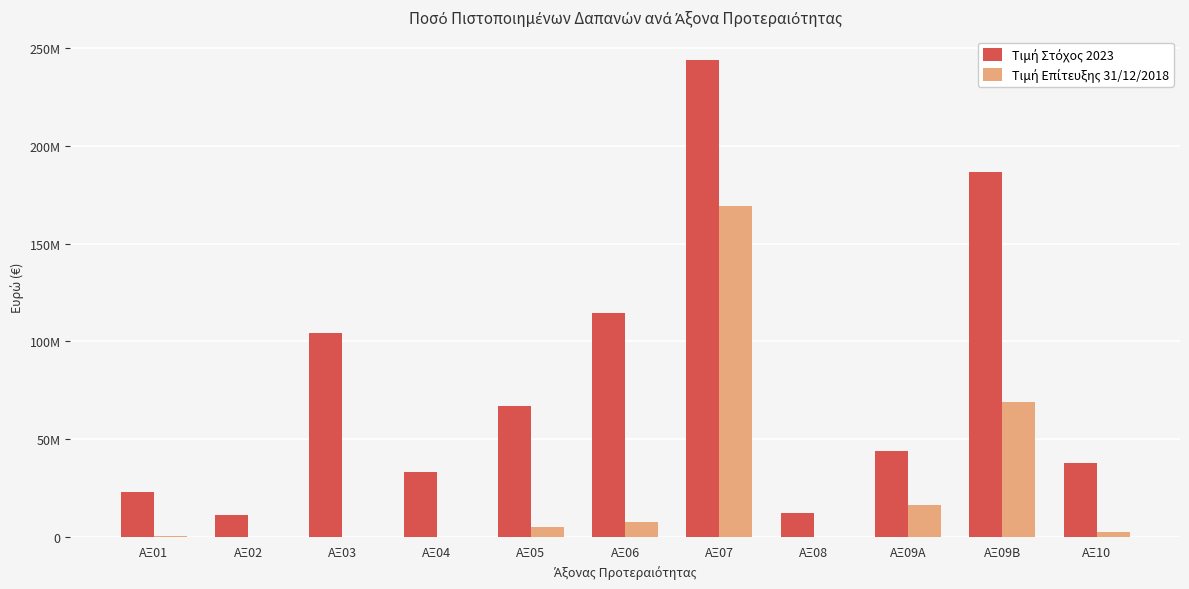

Reading left to right, transcribe all the data shown in this chart.

Τιμή Στόχος 2023: ΑΞ01=22995670.0	ΑΞ02=11280344.0	ΑΞ03=104132987.0	ΑΞ04=32878754.0	ΑΞ05=66939005.0	ΑΞ06=114498848.0	ΑΞ07=243817304.0	ΑΞ08=12243175.0	ΑΞ09Α=44000604.0	ΑΞ09Β=186730725.0	ΑΞ10=37564604.0
Τιμή Επίτευξης 31/12/2018: ΑΞ01=213207.7	ΑΞ02=0.0	ΑΞ03=0.0	ΑΞ04=0.0	ΑΞ05=5182444.2	ΑΞ06=7522853.0	ΑΞ07=169034153.9	ΑΞ08=74137.6	ΑΞ09Α=16167493.7	ΑΞ09Β=68701099.2	ΑΞ10=2246657.8